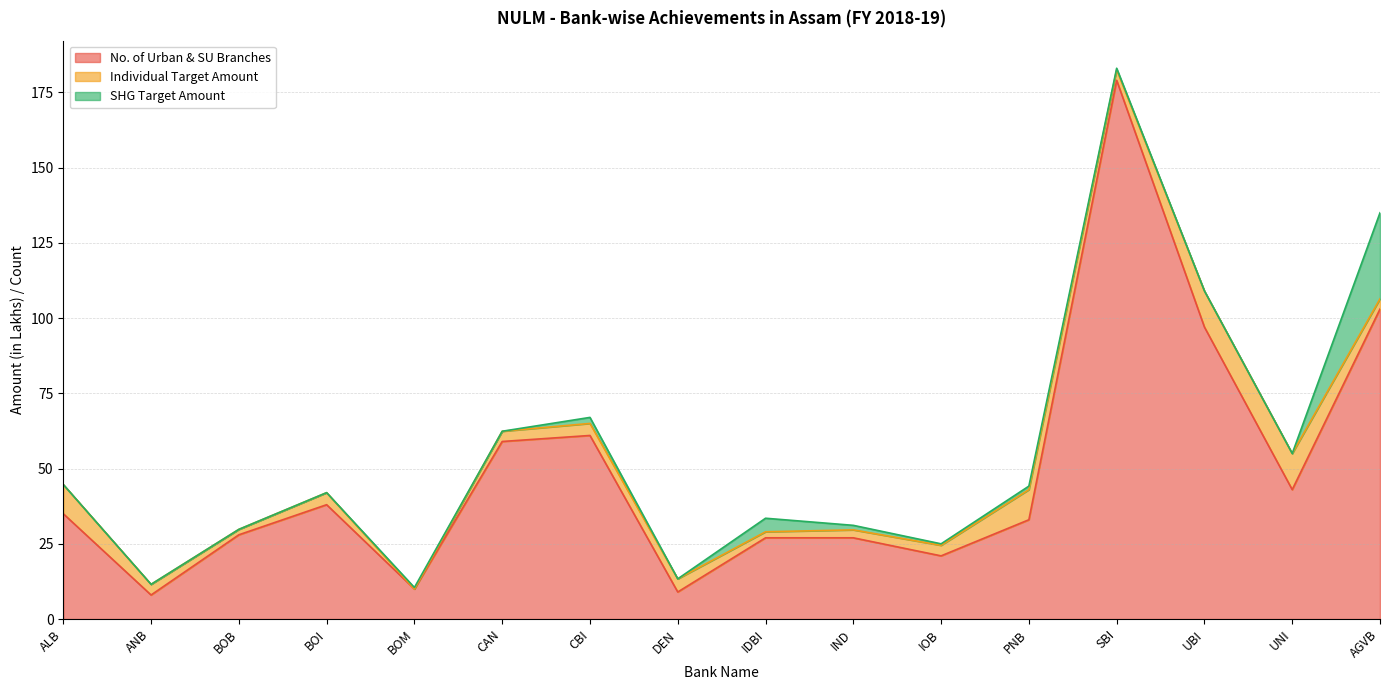

At which label is SHG Target Amount closest to 14?

IDBI